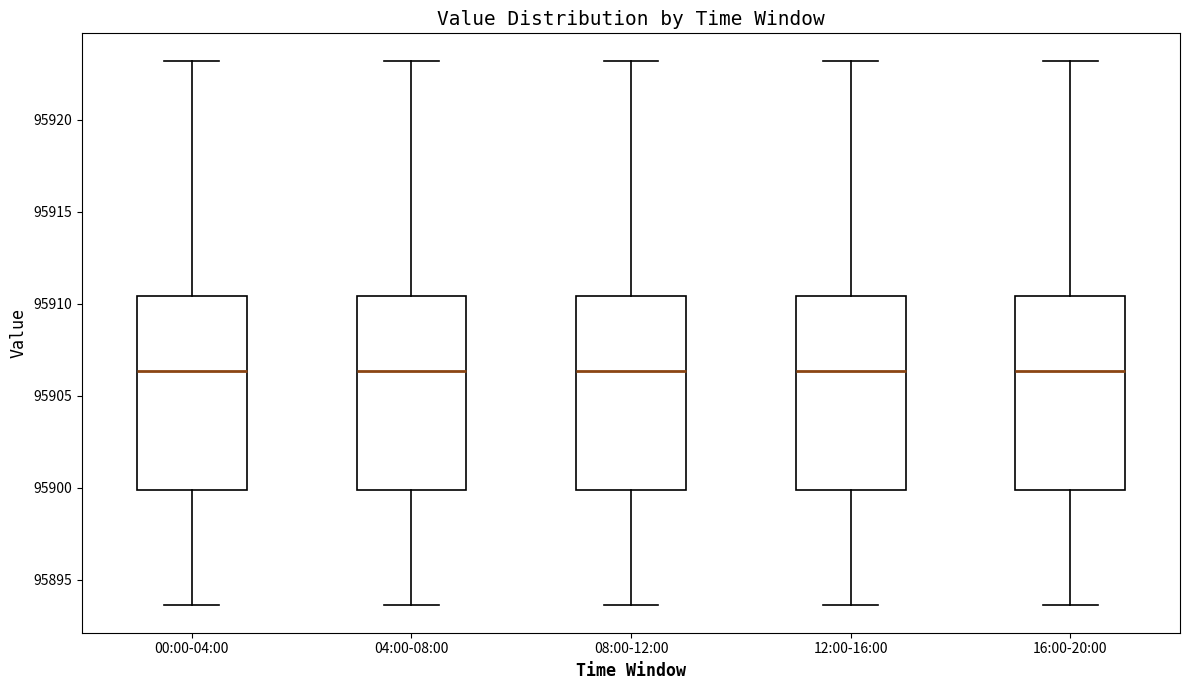

Where does the median line of the box for 16:00-20:00 sit on the y-axis? The values are not printed on the chart, so give them approximately, as read against the axis.

95906.5